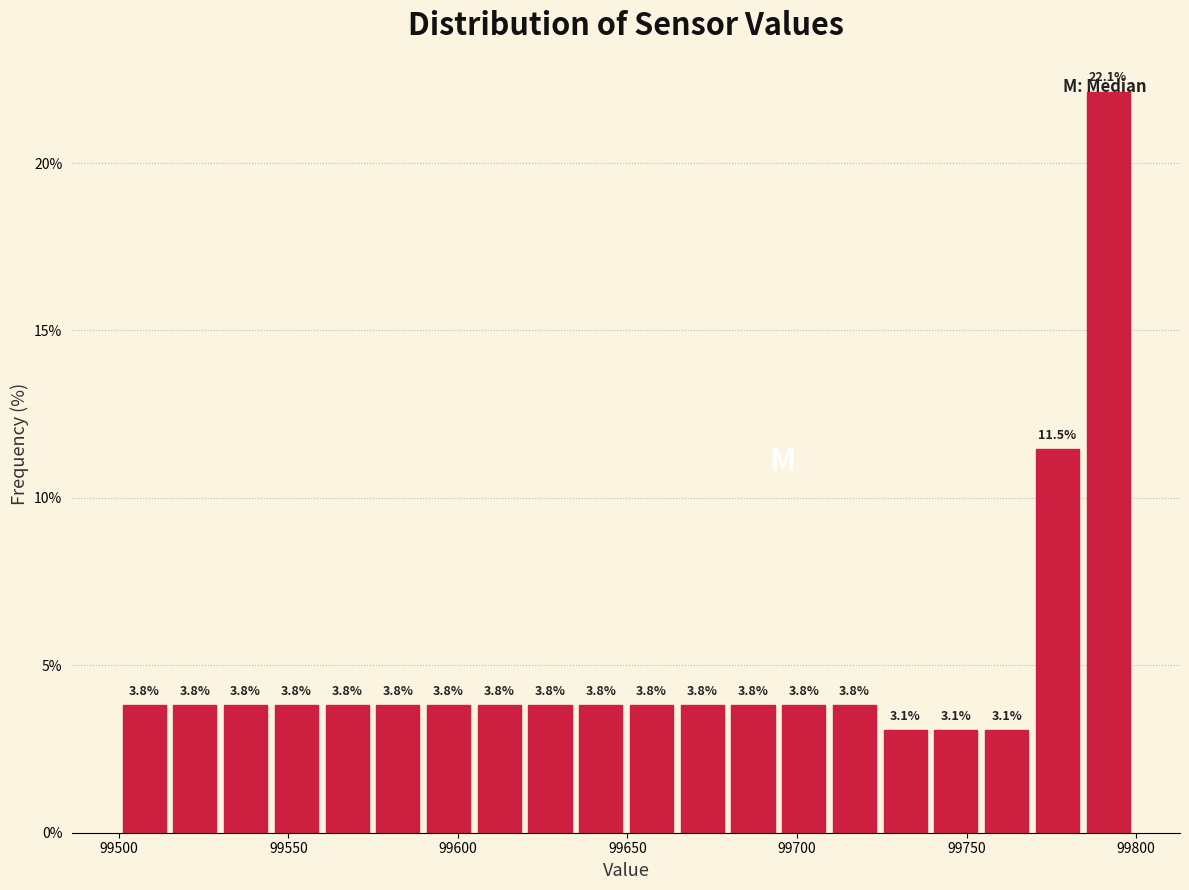

Around what value on the x-axis is the tallest bar? Give the approximate position of its centre, as read against the axis.

99790